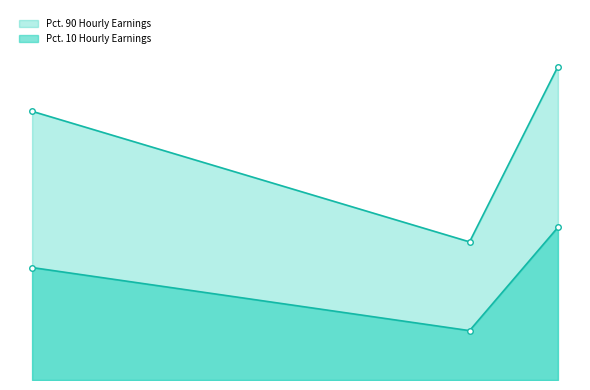

What is the sum of the Pct. 10 Hourly Earnings values at Forest and Conservation Technicians and Fire Inspectors and Investigators?

49.1